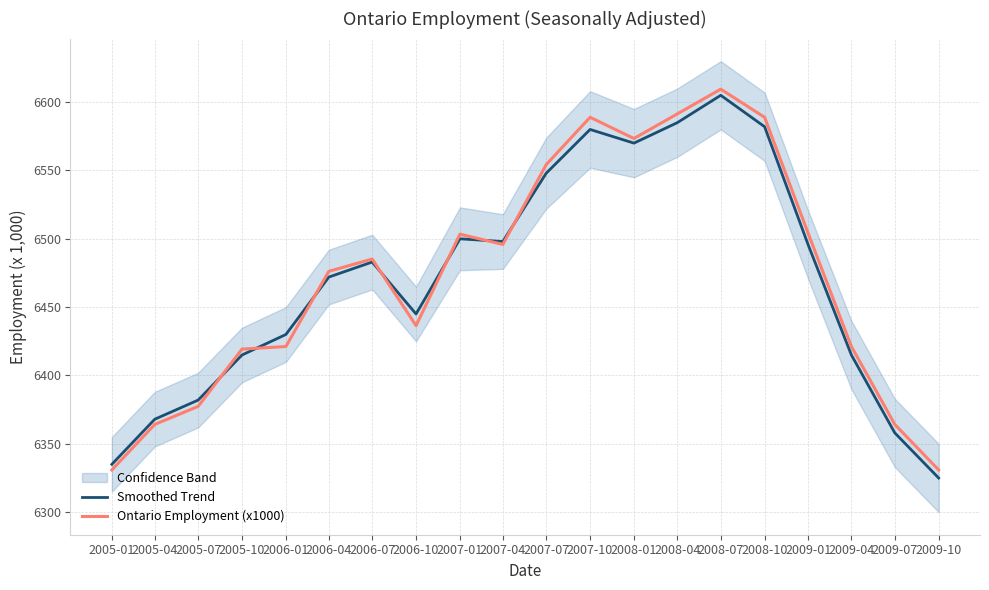

What is the value of the Ontario Employment (x1000) point at the 8th from the left?

6436.5